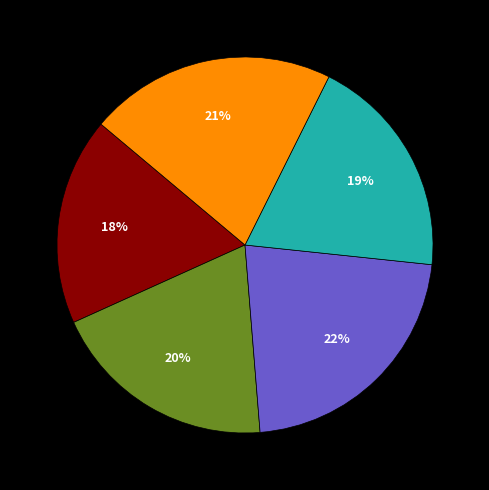

Is there any slice that represents more than half of the pie?

No